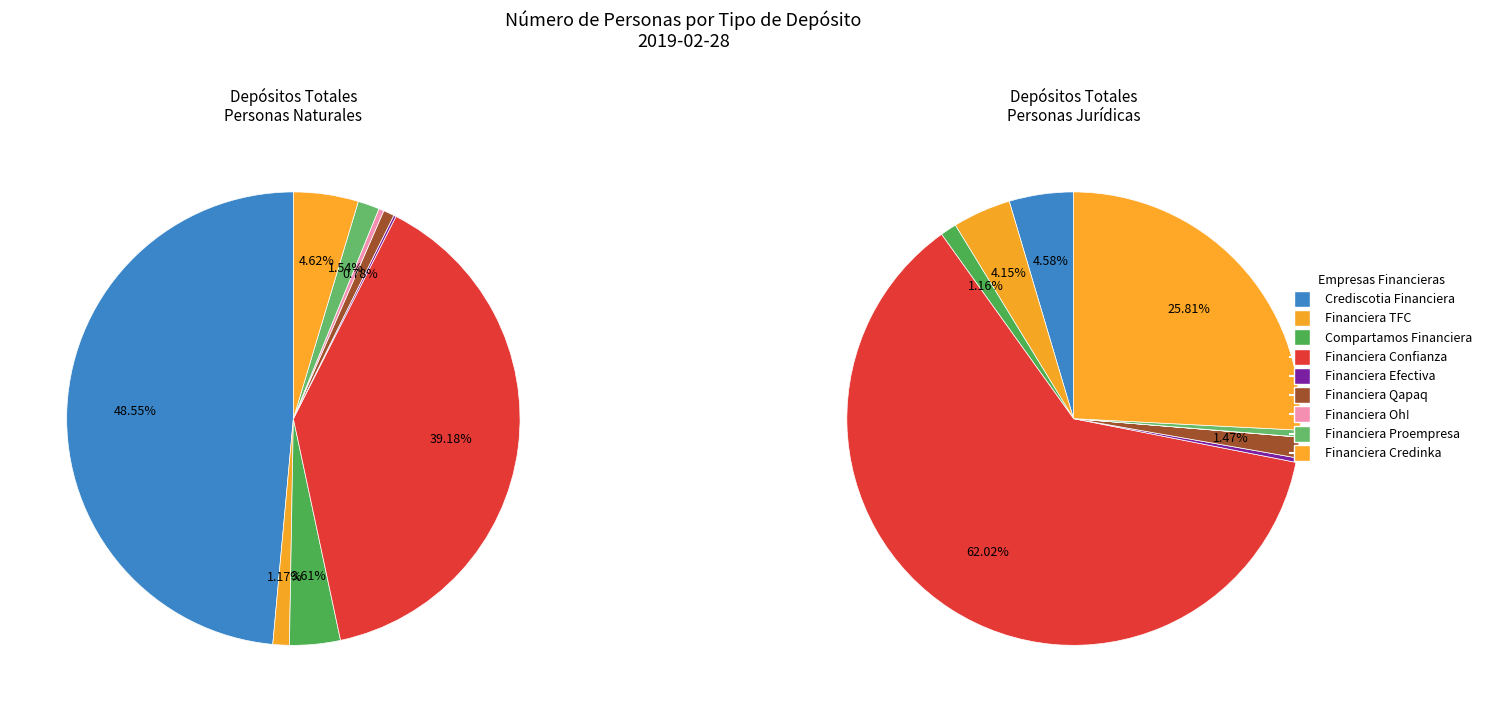

Is there any slice that represents more than half of the pie?

No